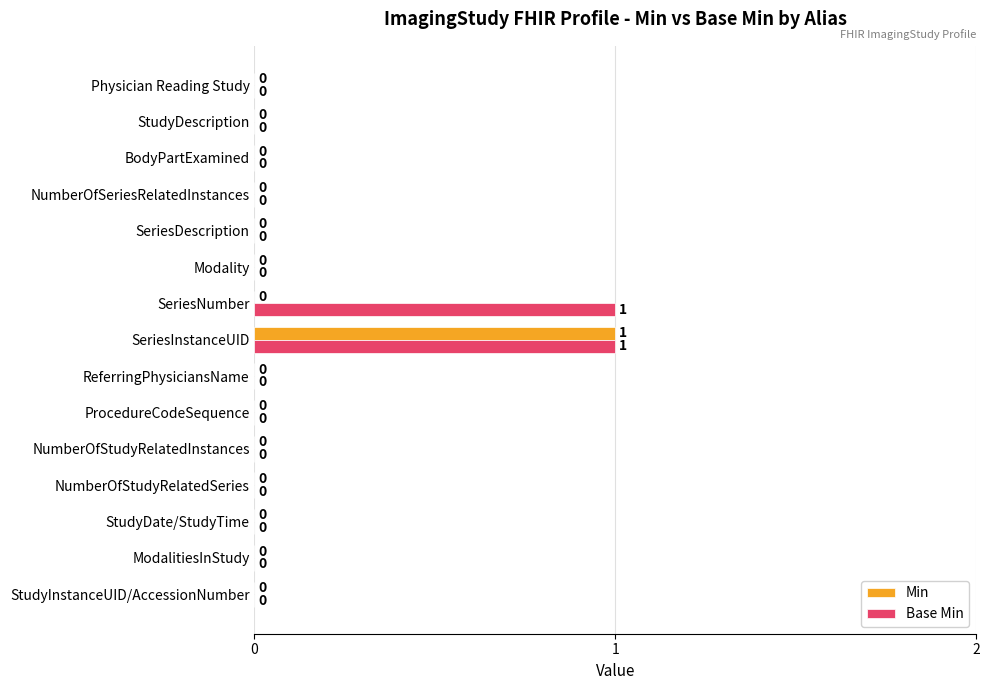

How many positive values does the Min series have?

1